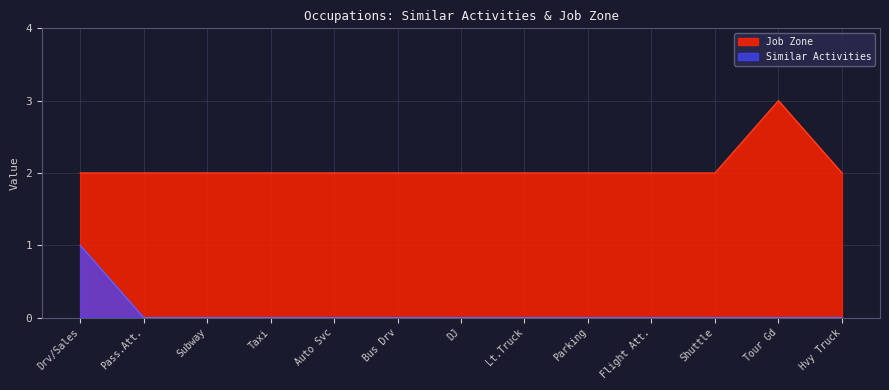

At Lt.Truck, list the series in order from largest to smallest.

Job Zone, Similar Activities